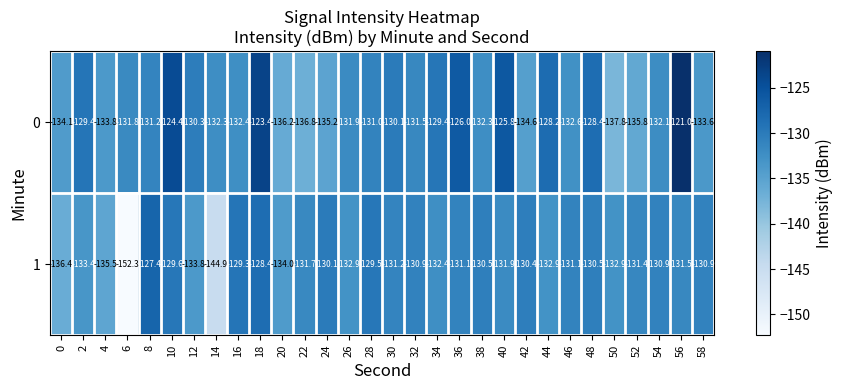

What is the difference between the highest and lowest values at 54?

1.2